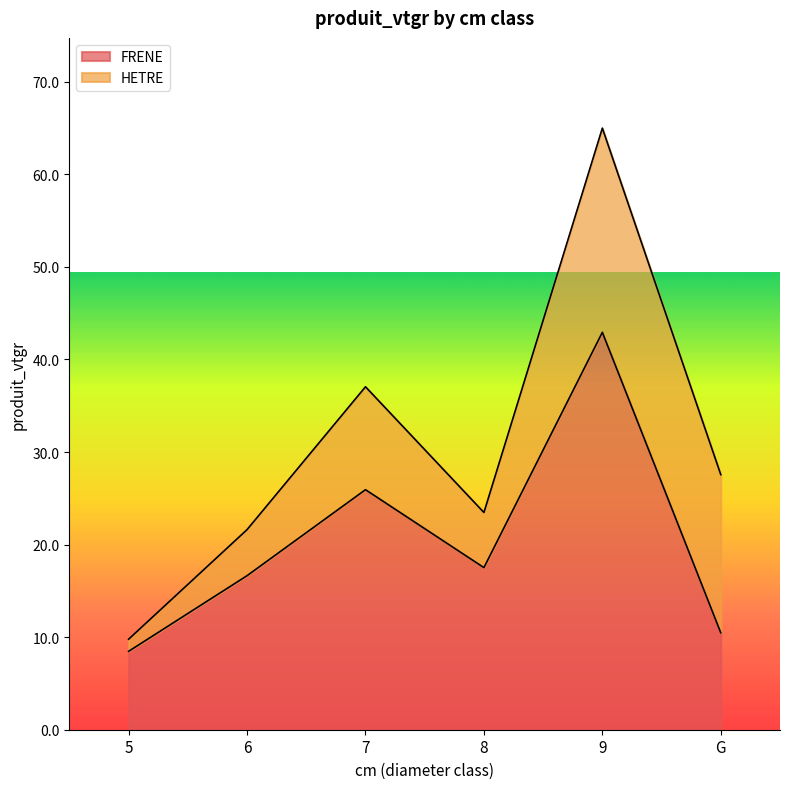

What is the label of the 5th point from the right?

6